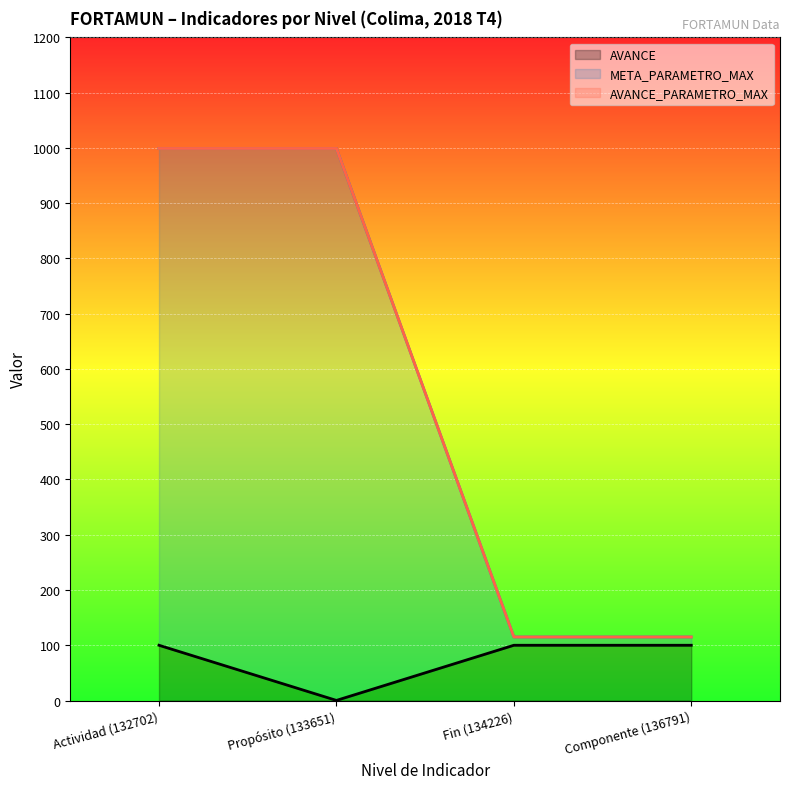

At which label does AVANCE reach its minimum?

Propósito (133651)